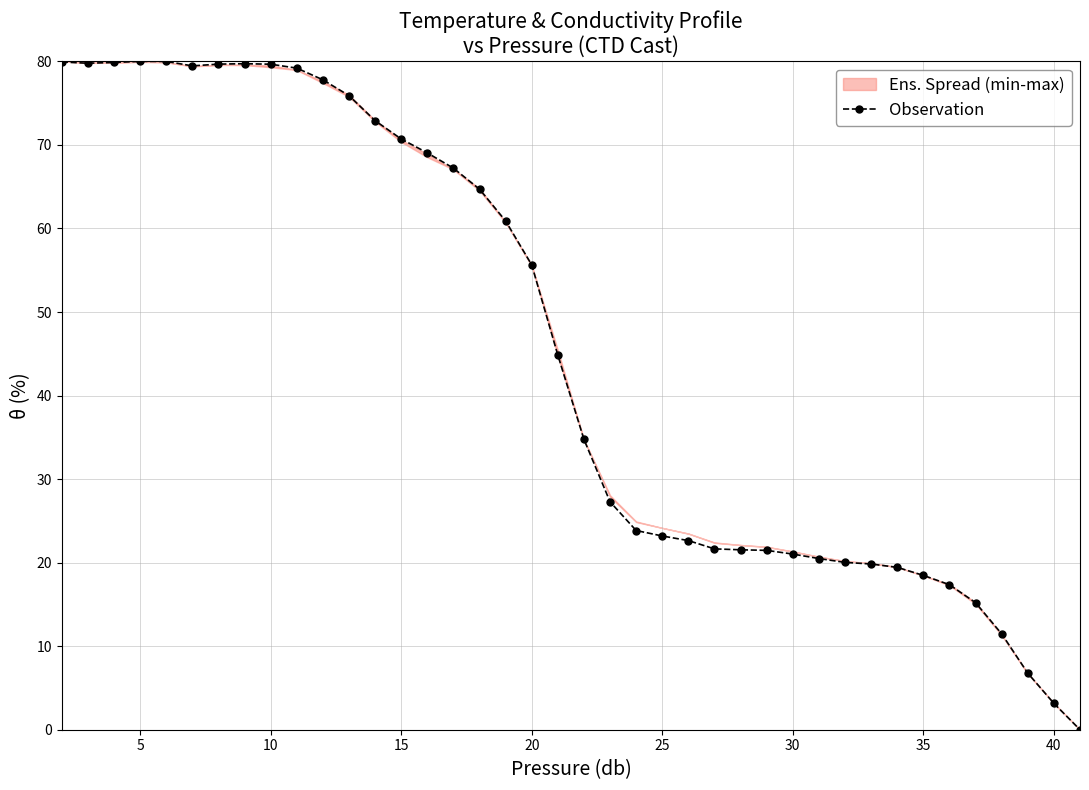

True or false: Observation has a value of 98.1 at 20.

False